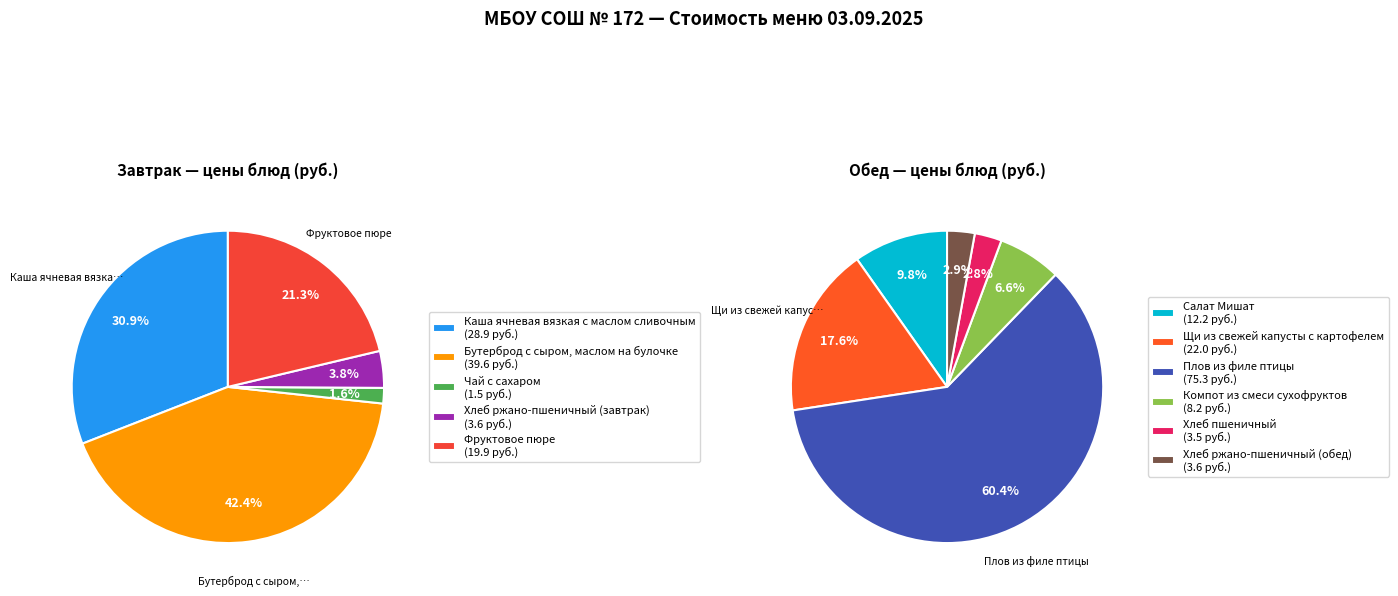

True or false: Бутерброд с сыром, маслом на булочке accounts for 11% of the total.

False